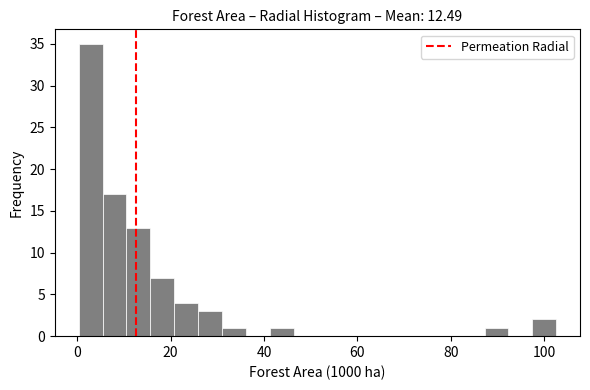

Around what value on the x-axis is the tallest bar? Give the approximate position of its centre, as read against the axis.

2